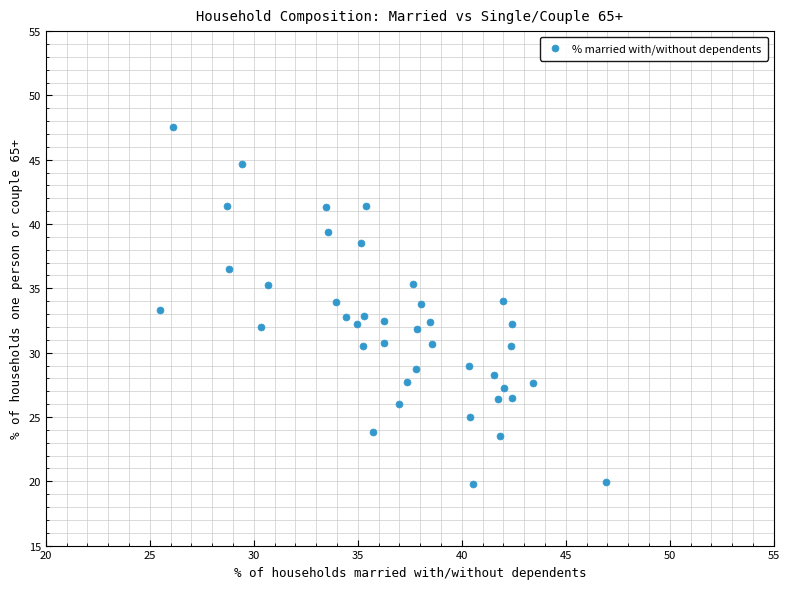

What is the range of Y values (max minus min)?

27.7